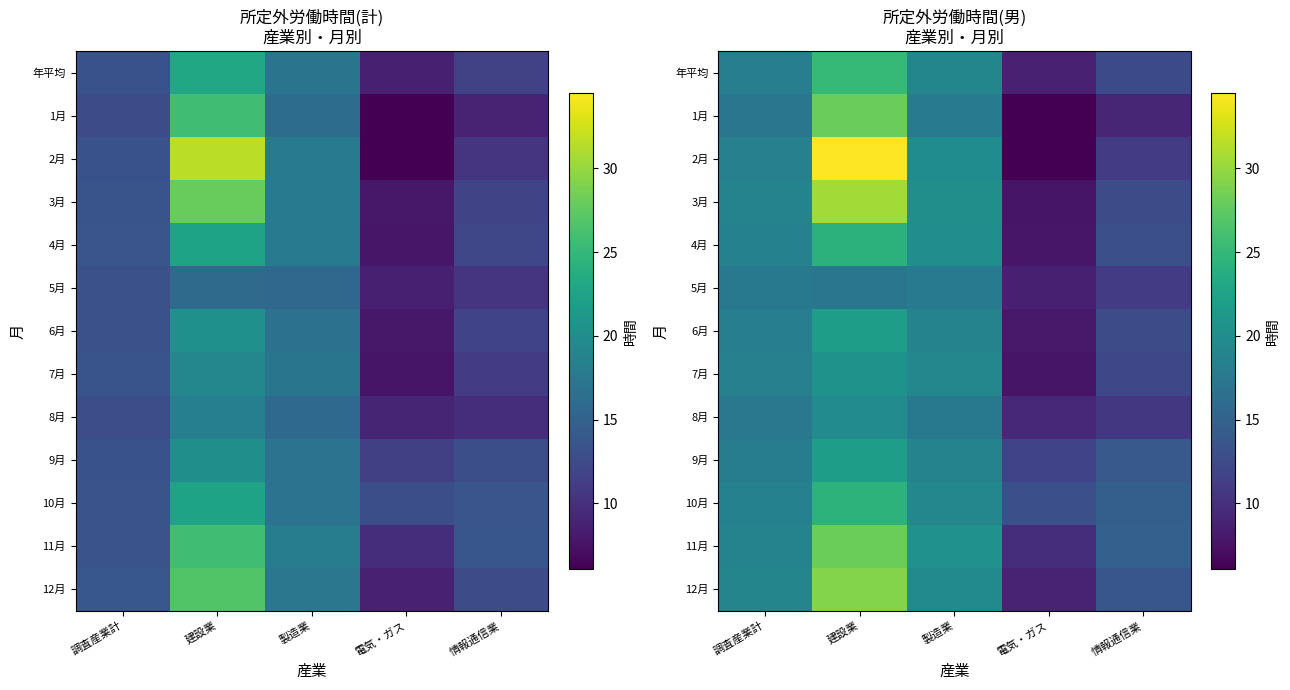

Which category has the lowest value across all series?

電気・ガス